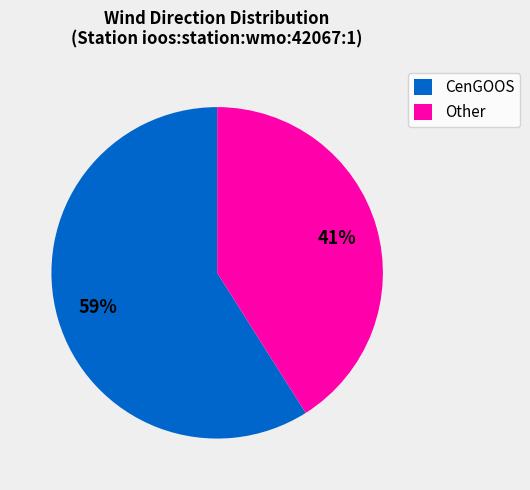

How many slices are in this pie chart?

2